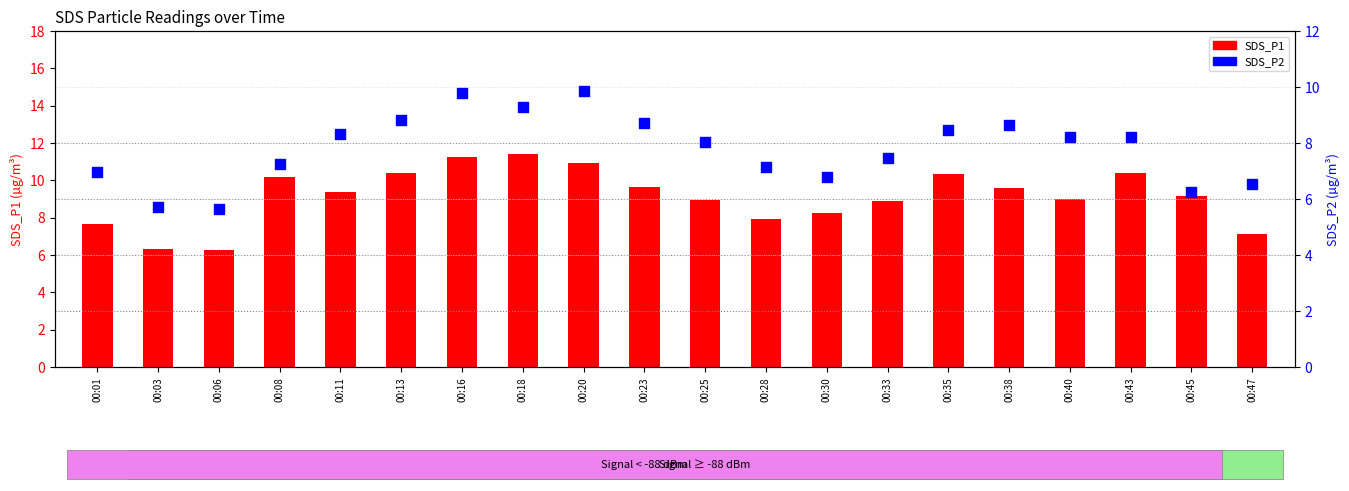

Which series has the largest total across all categories?

SDS_P1